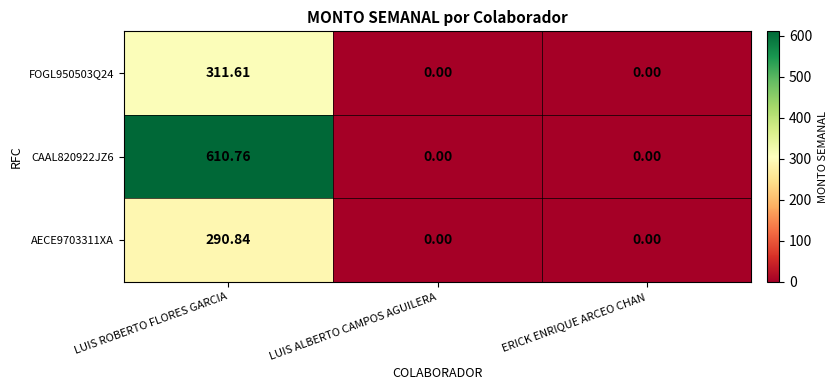

How many categories are shown in the chart?

3